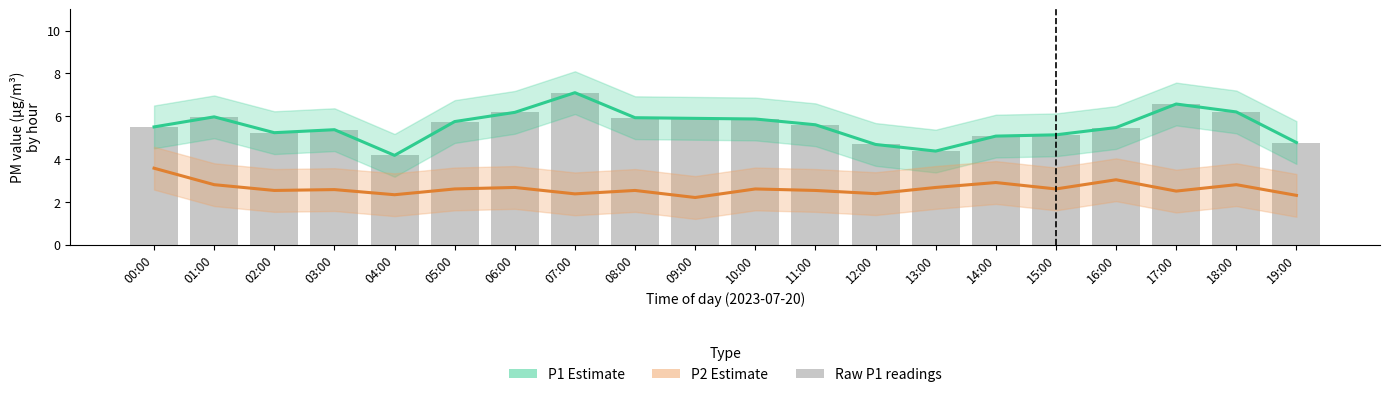

What is the label of the 9th bar from the left?

08:00